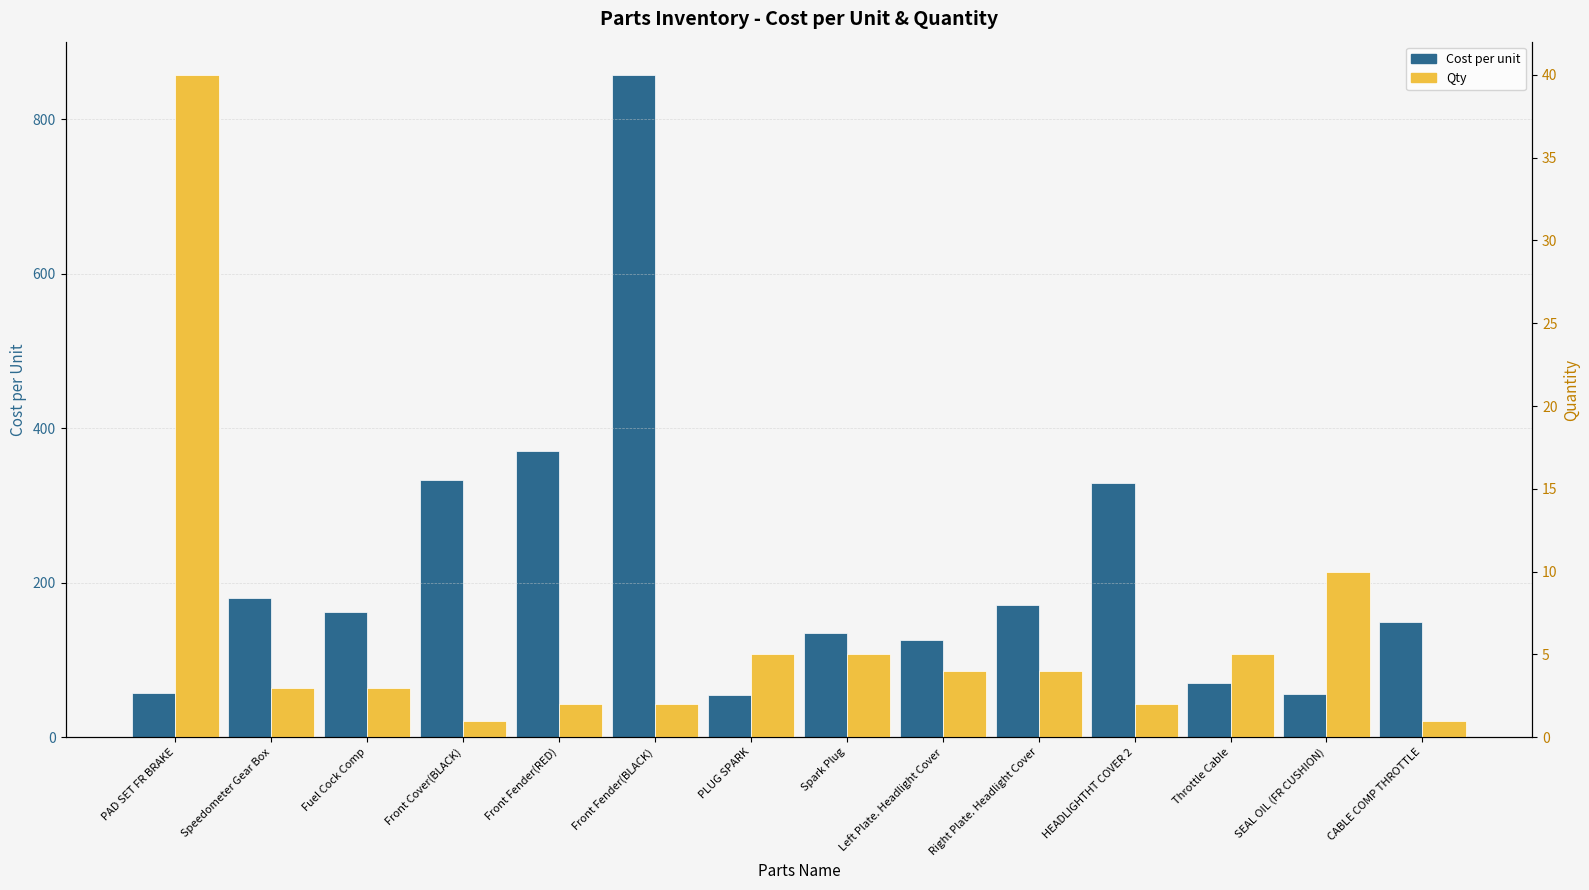

What is the average value of the Cost per unit series?

218.0